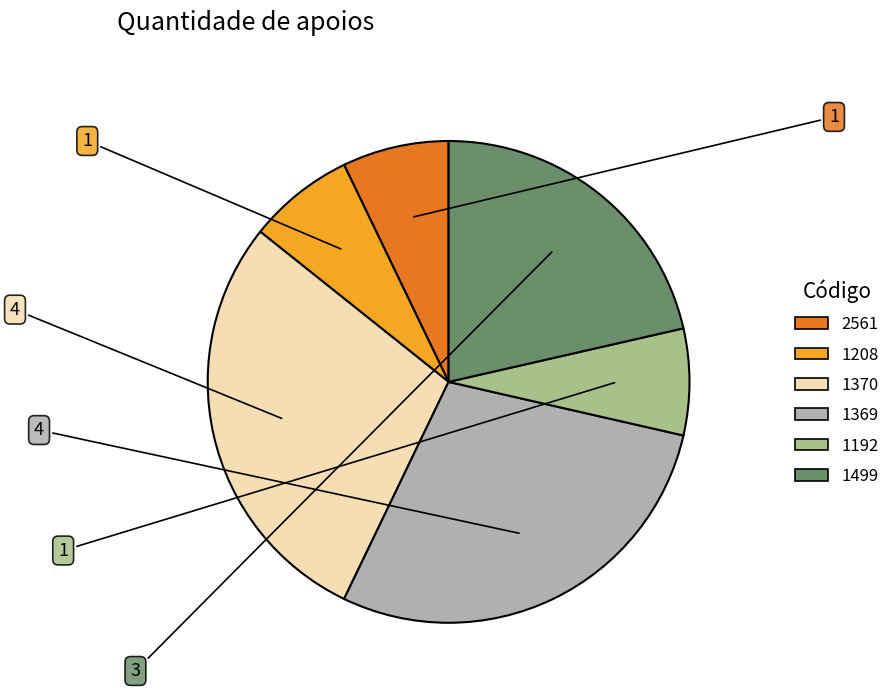

Is there a majority slice in this chart?

No